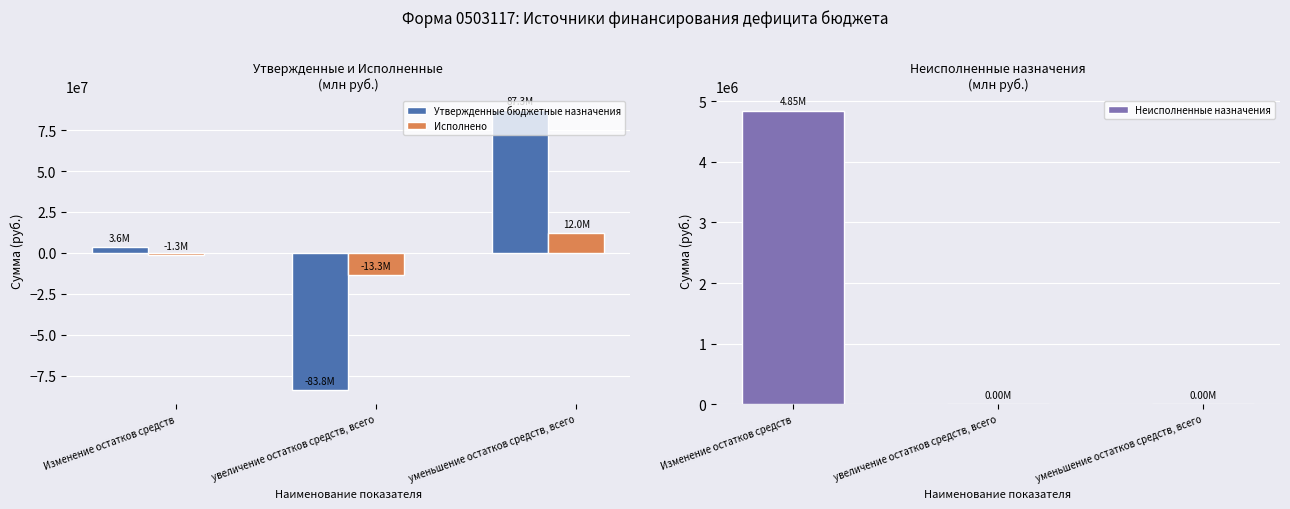

What is the value of the Исполнено bar at the 1st from the left?

-1276451.6